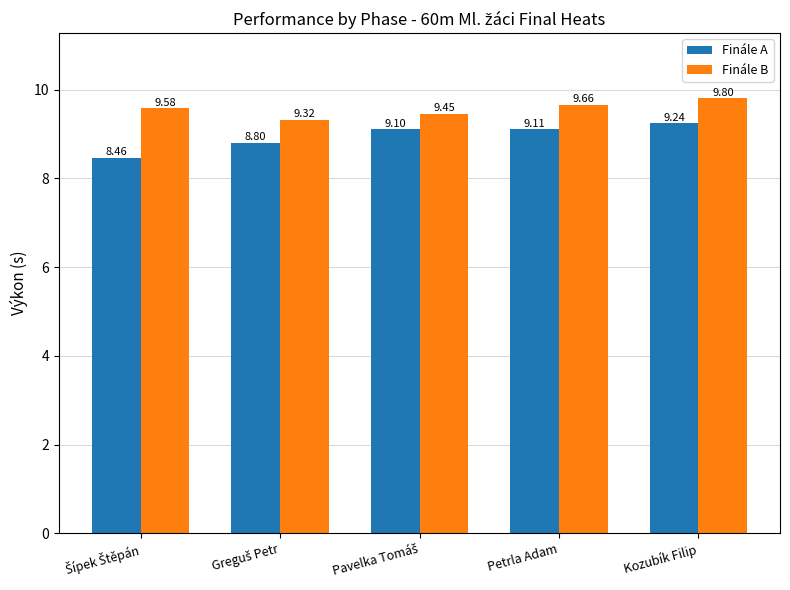

Rank the series by their average value, from lowest to highest.

Finále A, Finále B